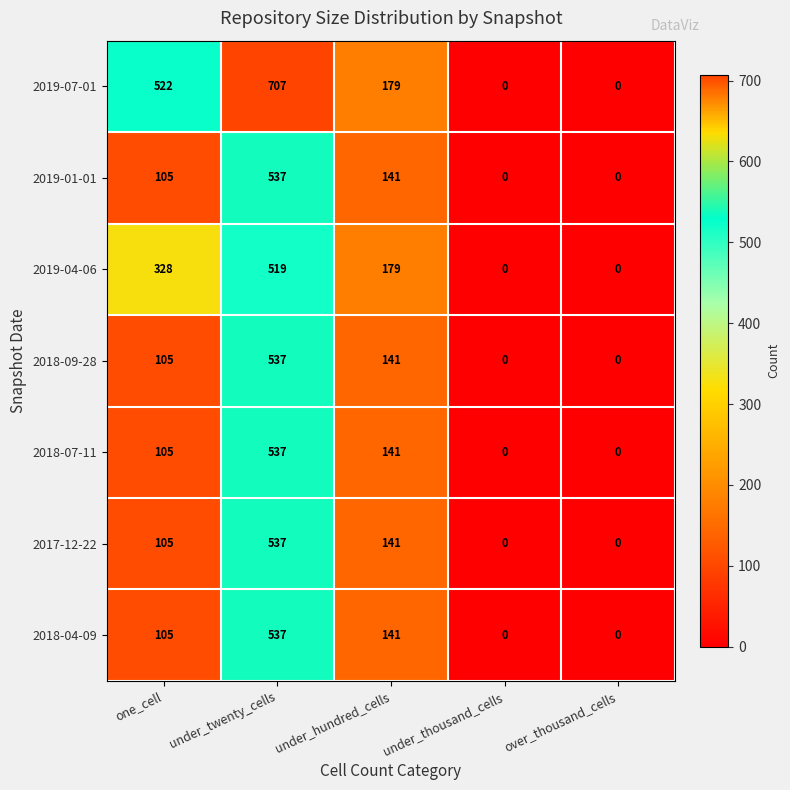

At which category does the chart reach its peak across all series?

under_twenty_cells